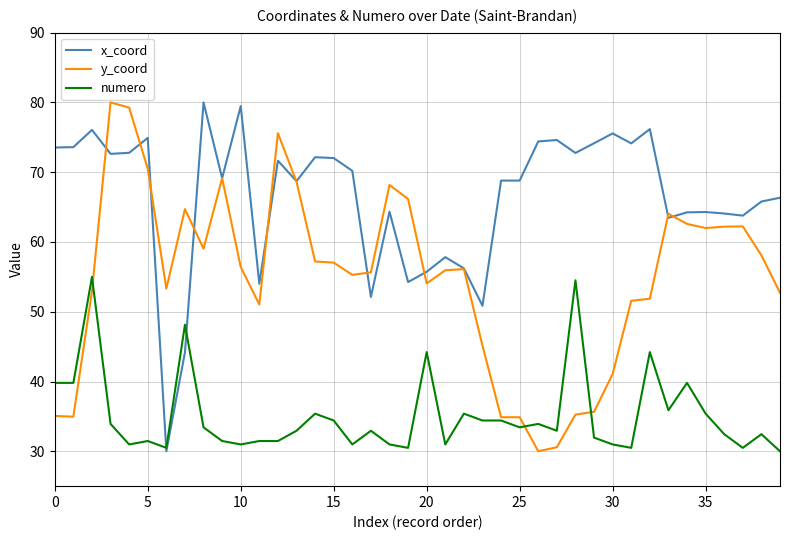

What is the greatest value displayed?

80.0